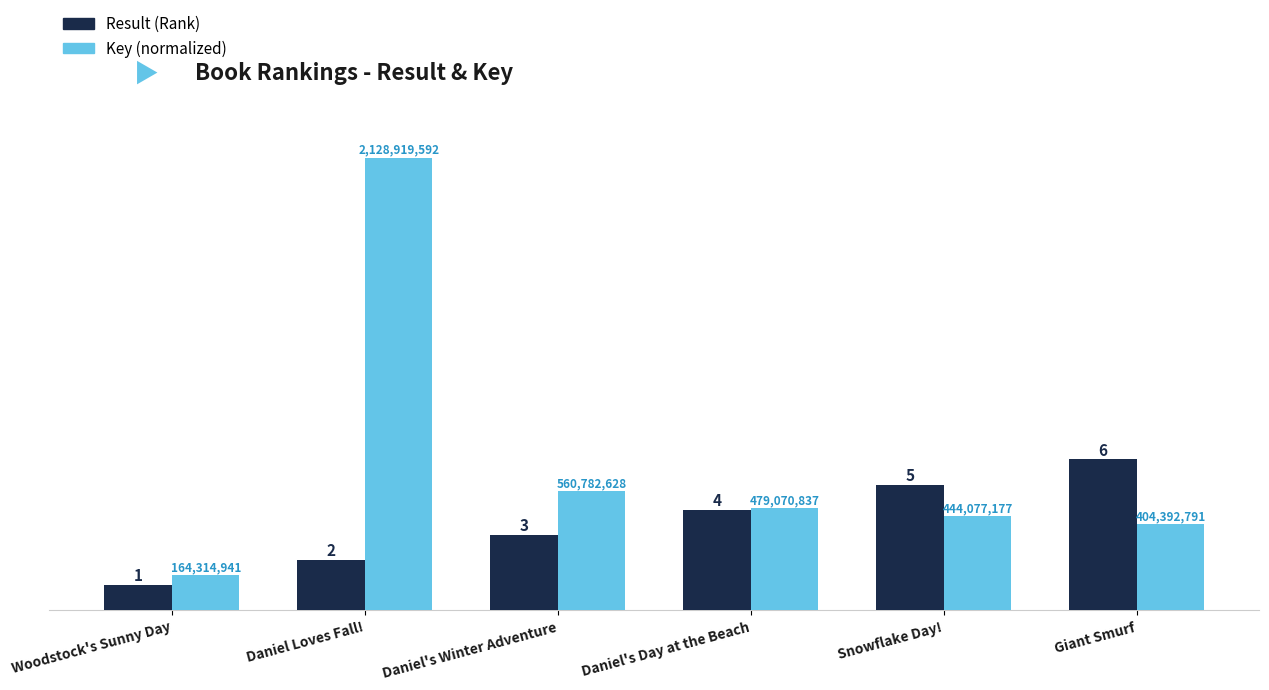

What is the value of the Result (Rank) bar at the 5th from the left?

5.0